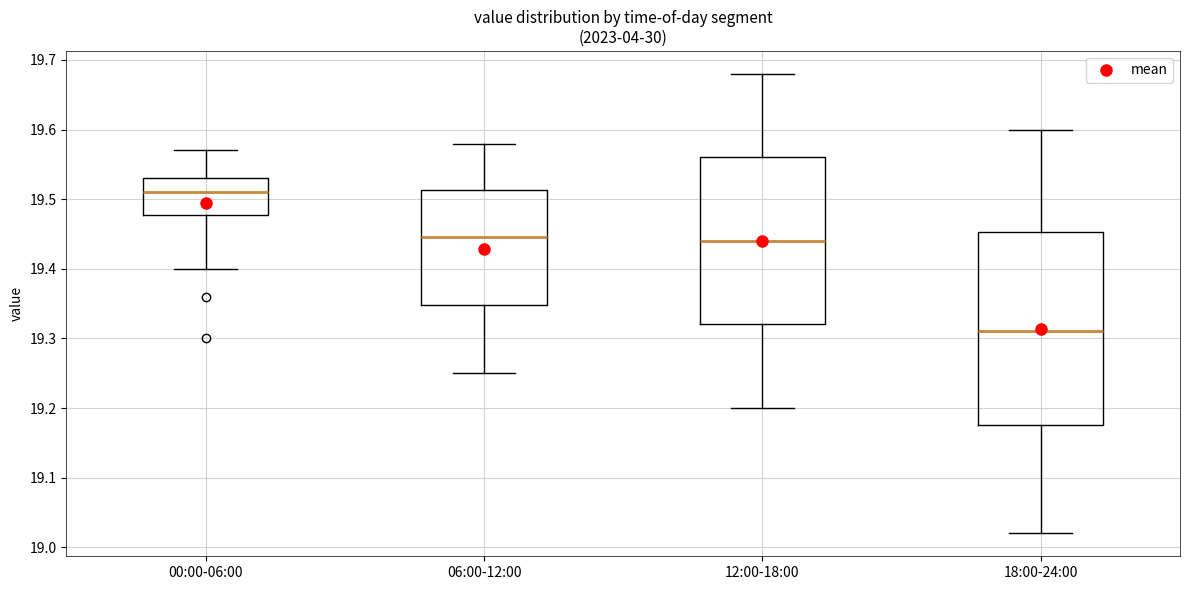

Which box has the highest median line?

00:00-06:00